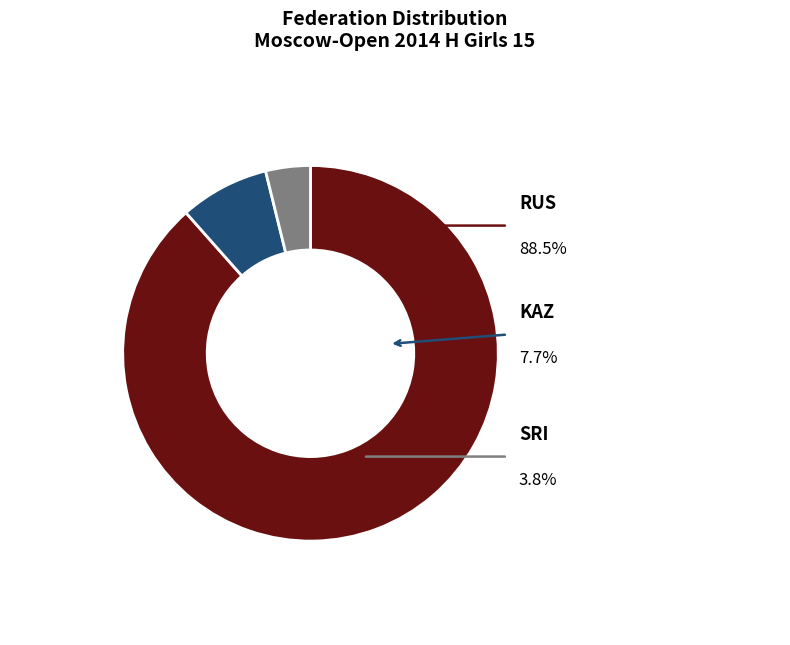

What is the ratio of the value at RUS to the value at SRI?

23.0